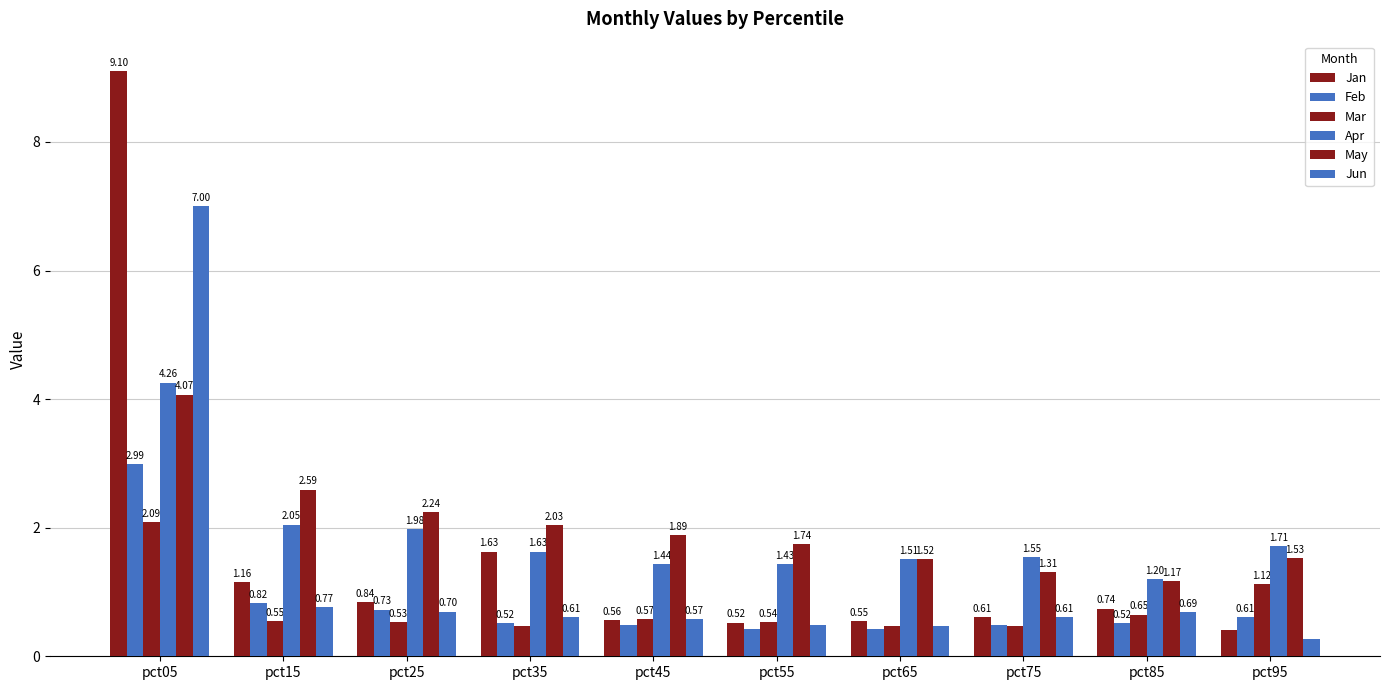

At which label is Mar closest to 1?

pct95